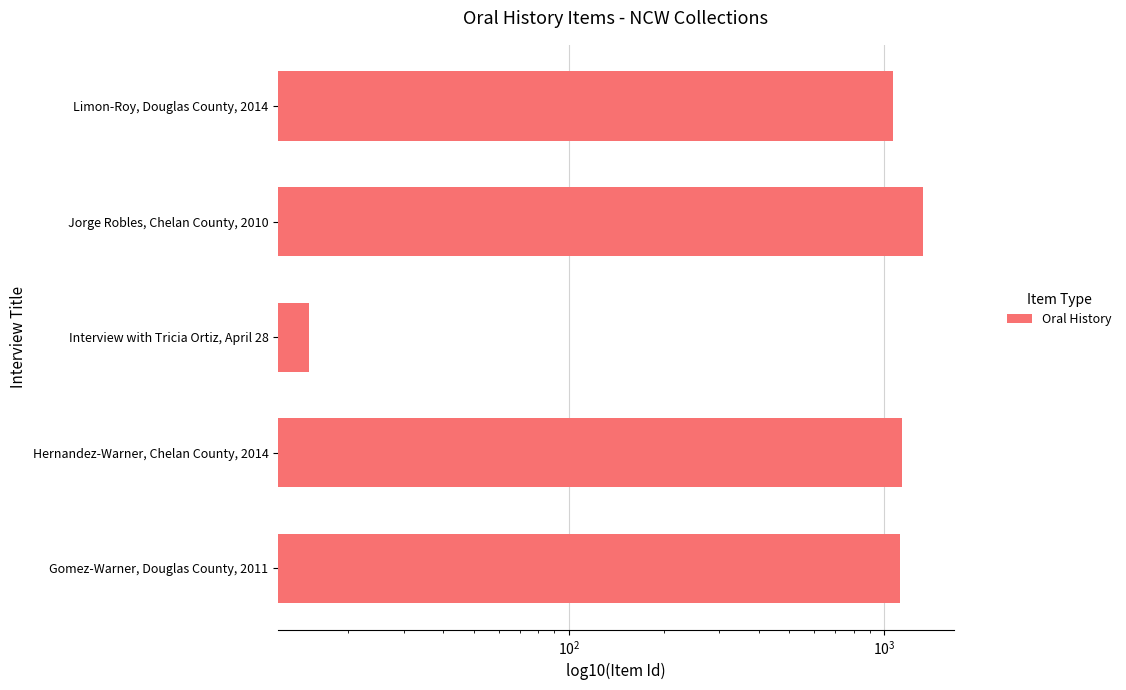

How many data points does each series have?

5